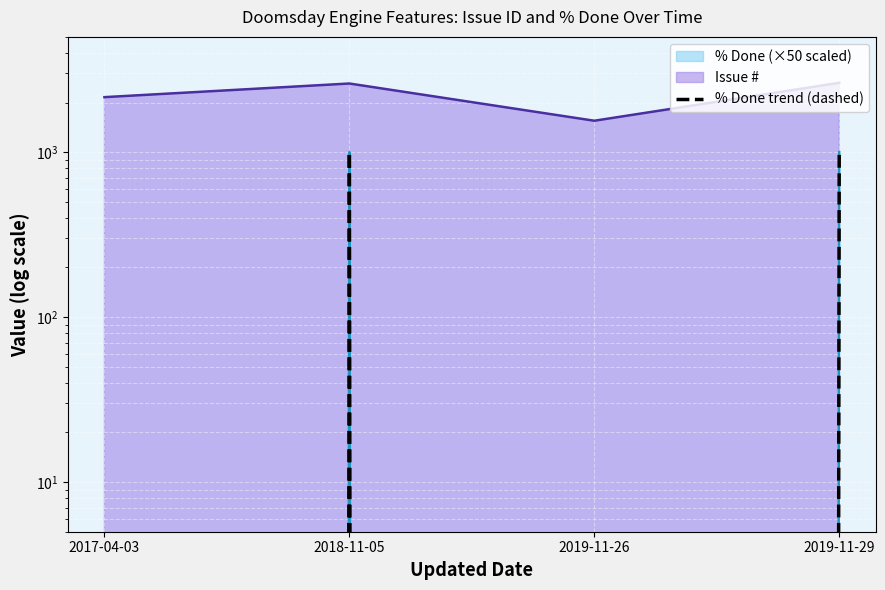

Rank the categories by value from lowest to highest.

2017-04-03, 2019-11-26, 2018-11-05, 2019-11-29